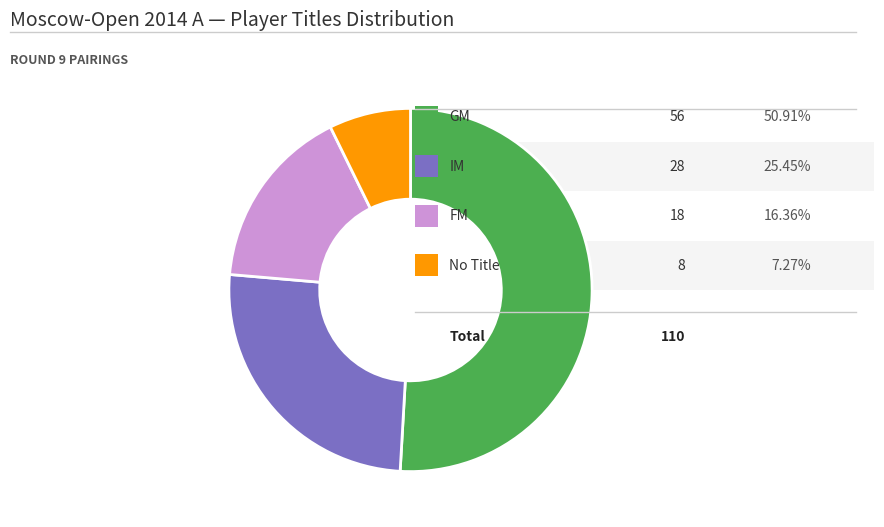

Does any single category account for the majority?

Yes